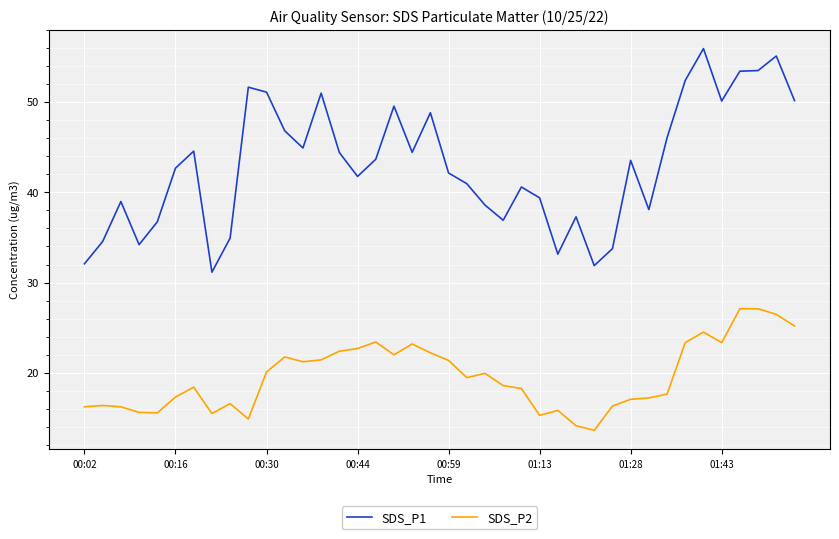

What are all the series names shown in the legend?

SDS_P1, SDS_P2